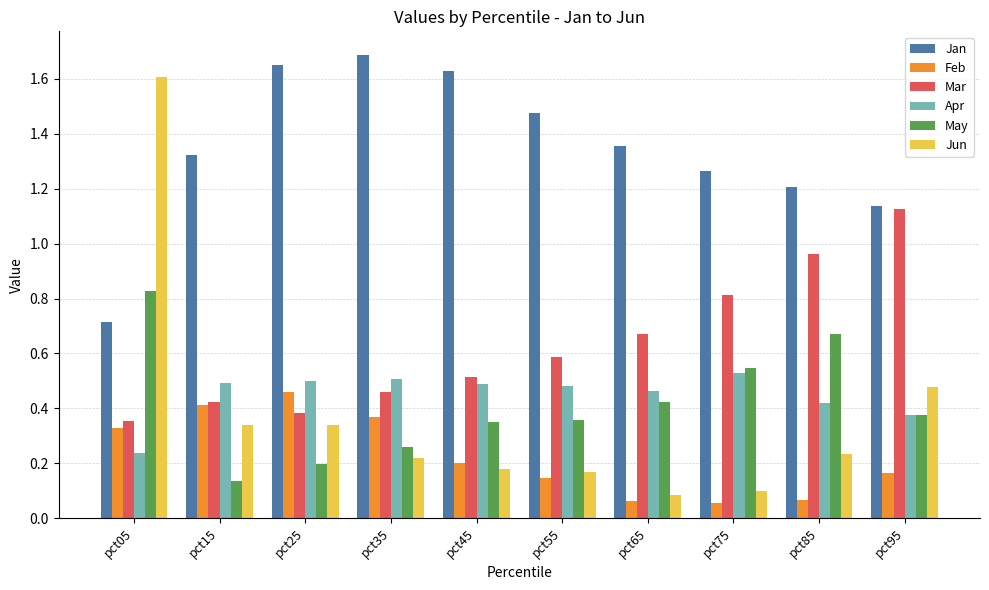

Which series has the largest range (max minus min)?

Jun